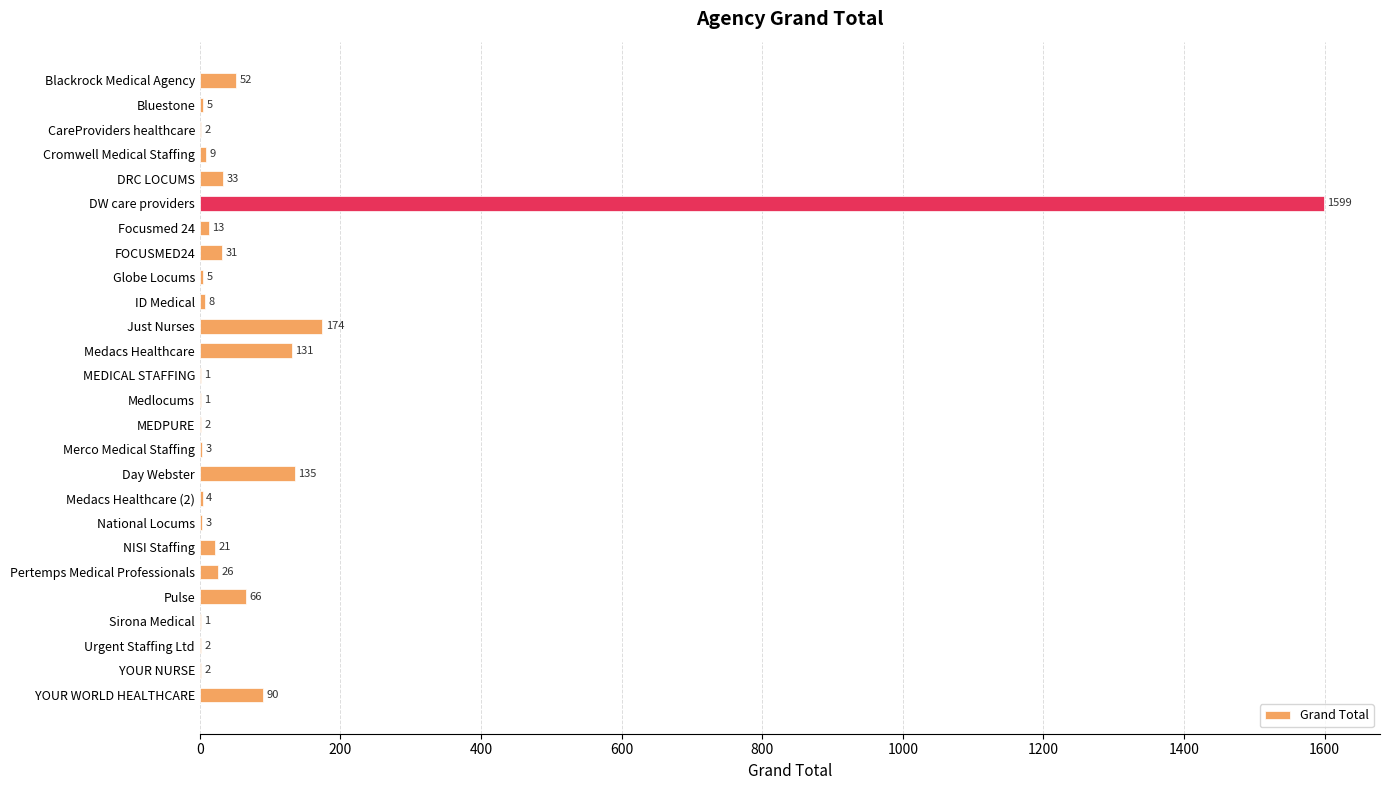

What is the maximum value shown in the chart?

1599